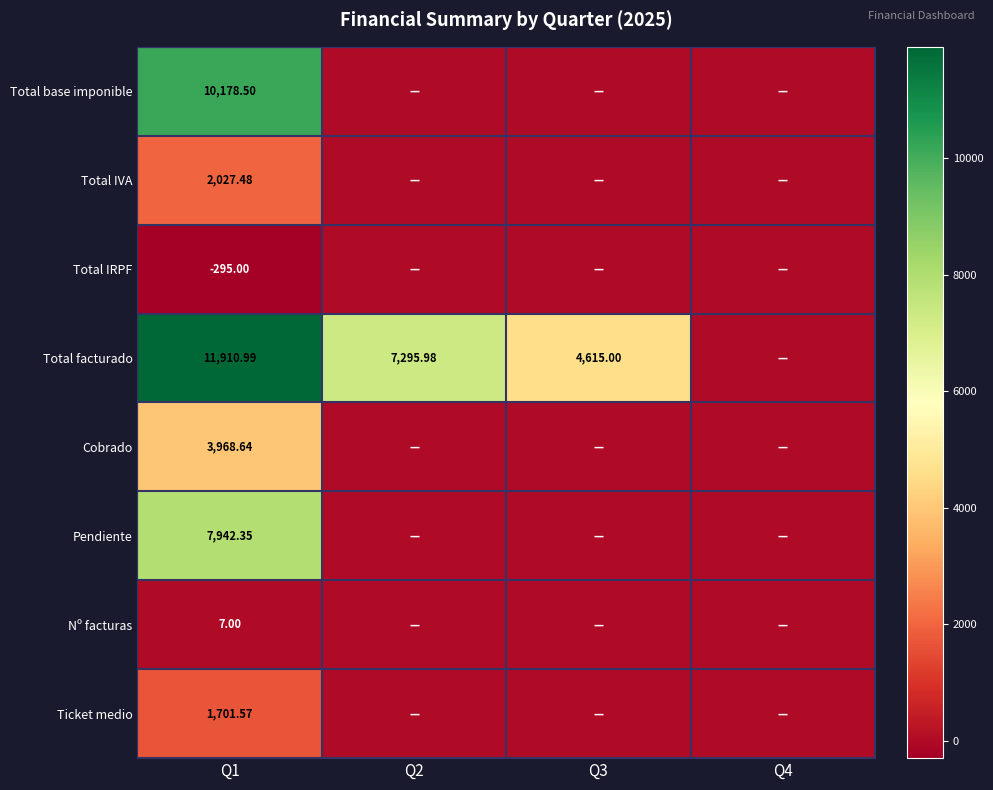

Rank the series at Q1 from highest to lowest value.

Total facturado, Total base imponible, Pendiente, Cobrado, Total IVA, Ticket medio, Nº facturas, Total IRPF